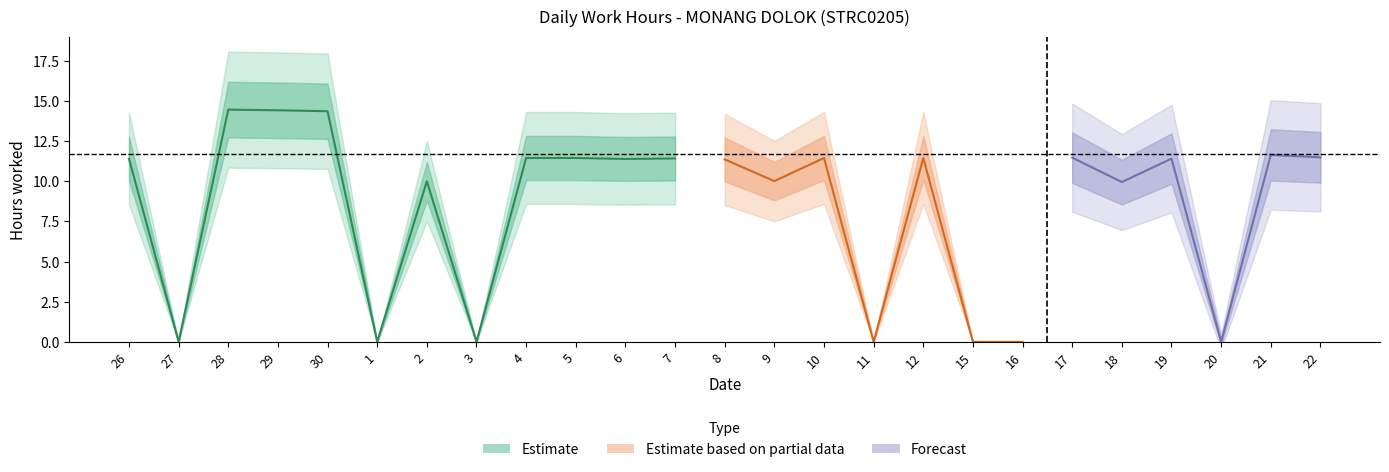

Read the value at 22.

11.5